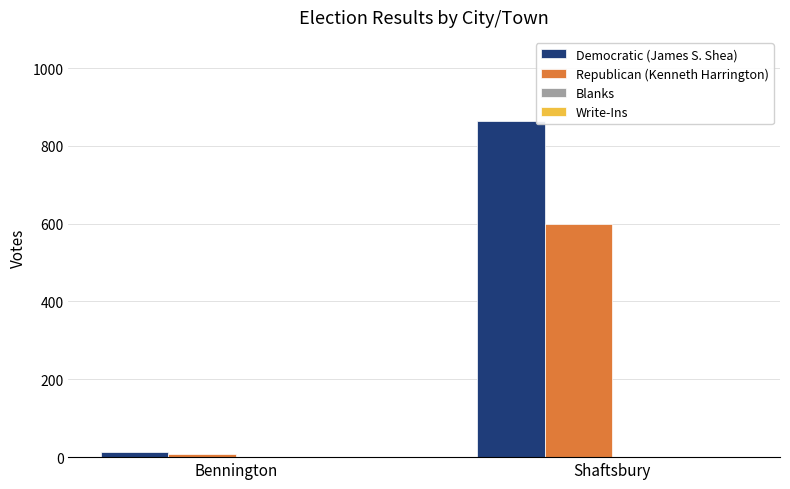

What is the difference between the Republican (Kenneth Harrington) values at Bennington and Shaftsbury?

589